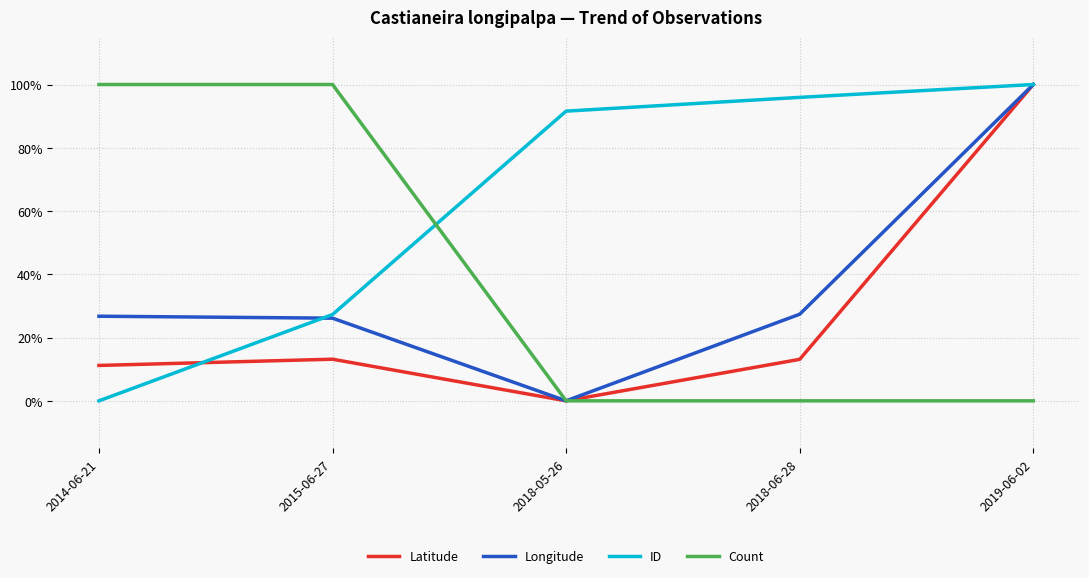

Between which two adjacent categories do Longitude and ID first intersect?

2014-06-21 and 2015-06-27